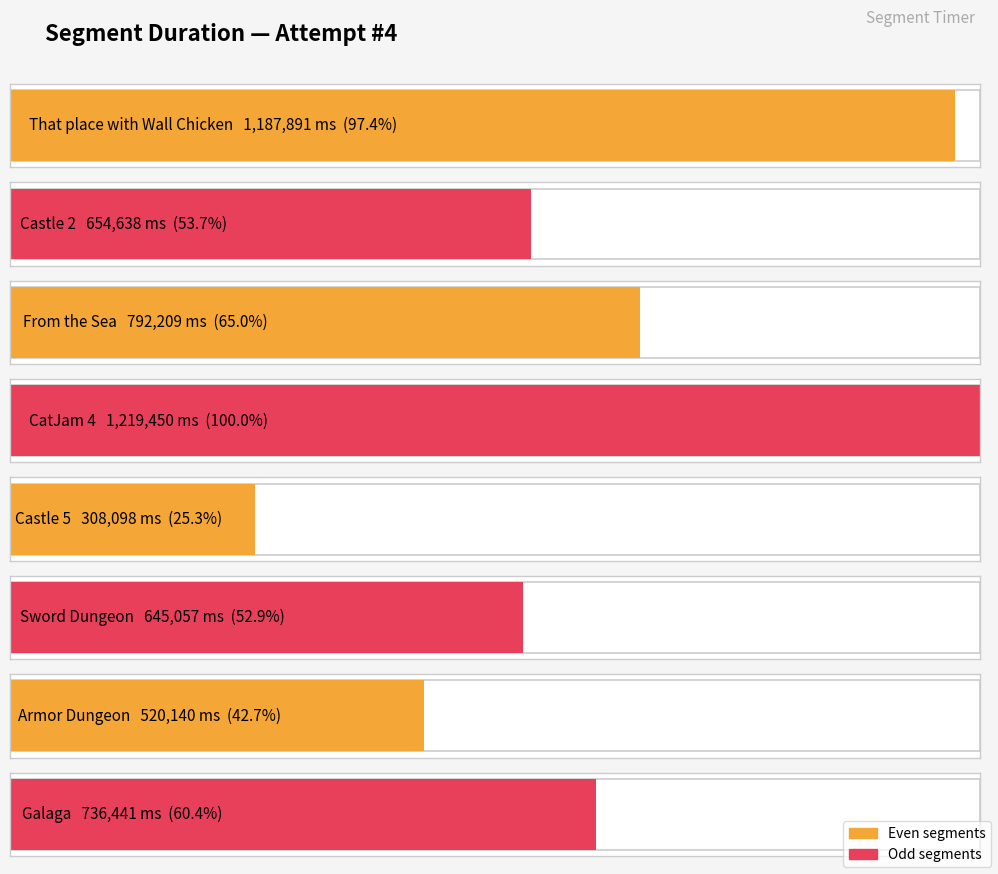

What is the sum of the values at Galaga and CatJam 4?

1955891